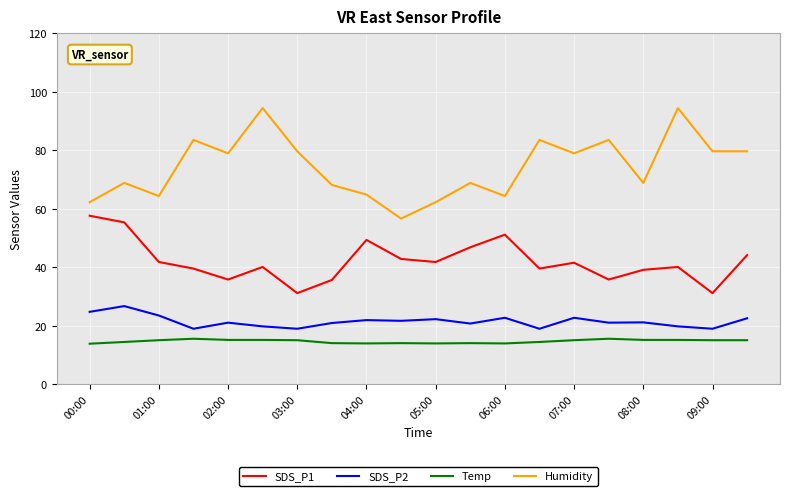

What is the difference between the maximum and minimum values in the Humidity series?

37.8